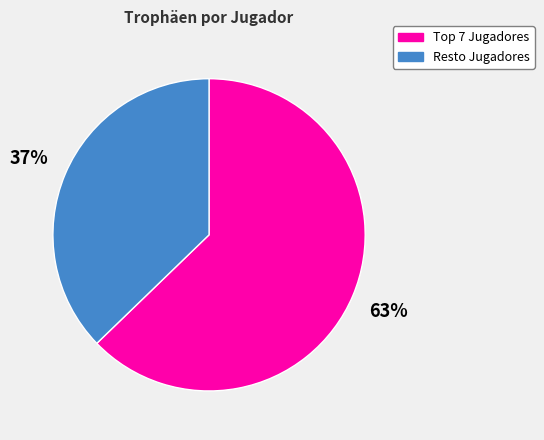

How many slices are in this pie chart?

2